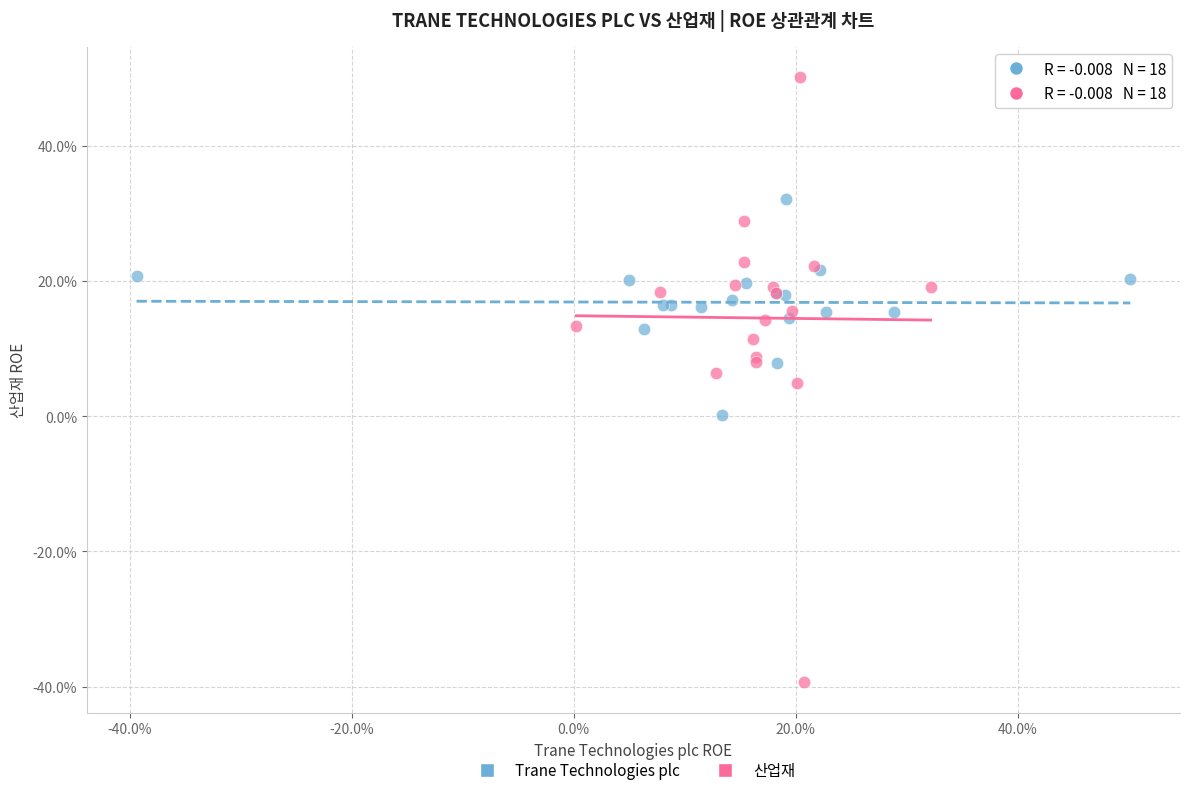

What are all the series names shown in the legend?

Trane Technologies plc, 산업재